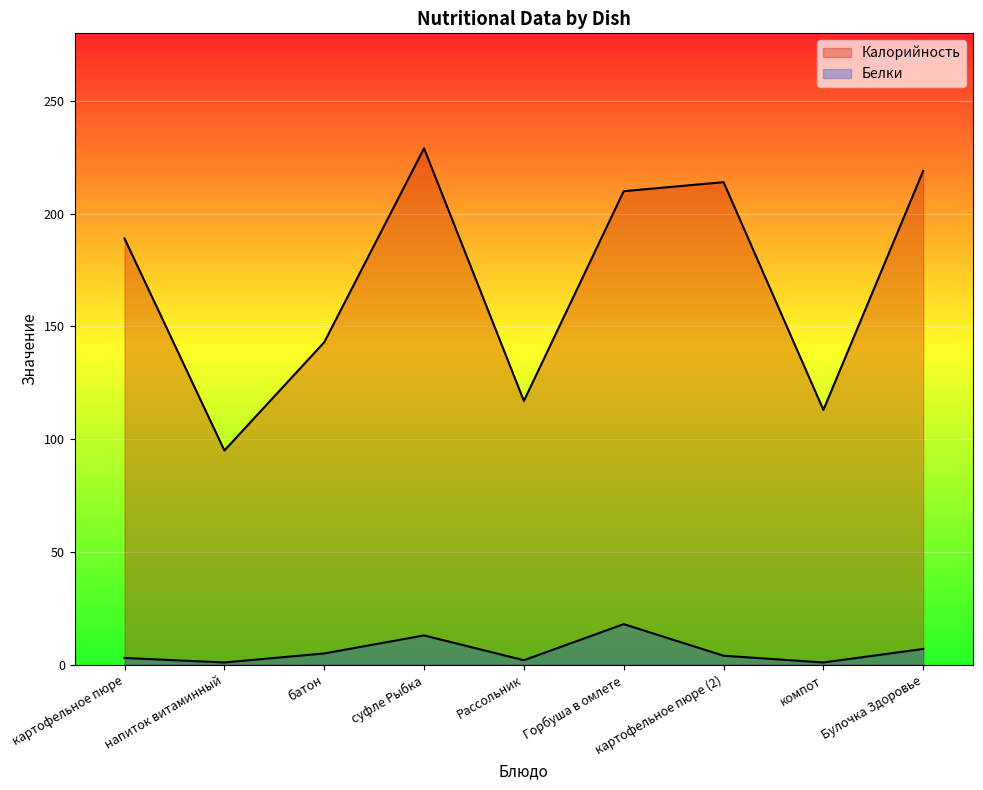

What is the sum of the Калорийность values at батон and суфле Рыбка?

372